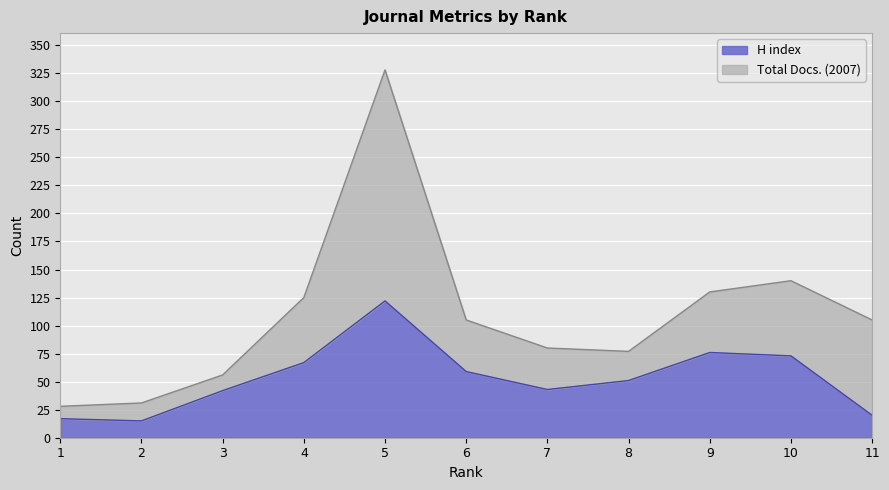

How many lines are shown in the chart?

2